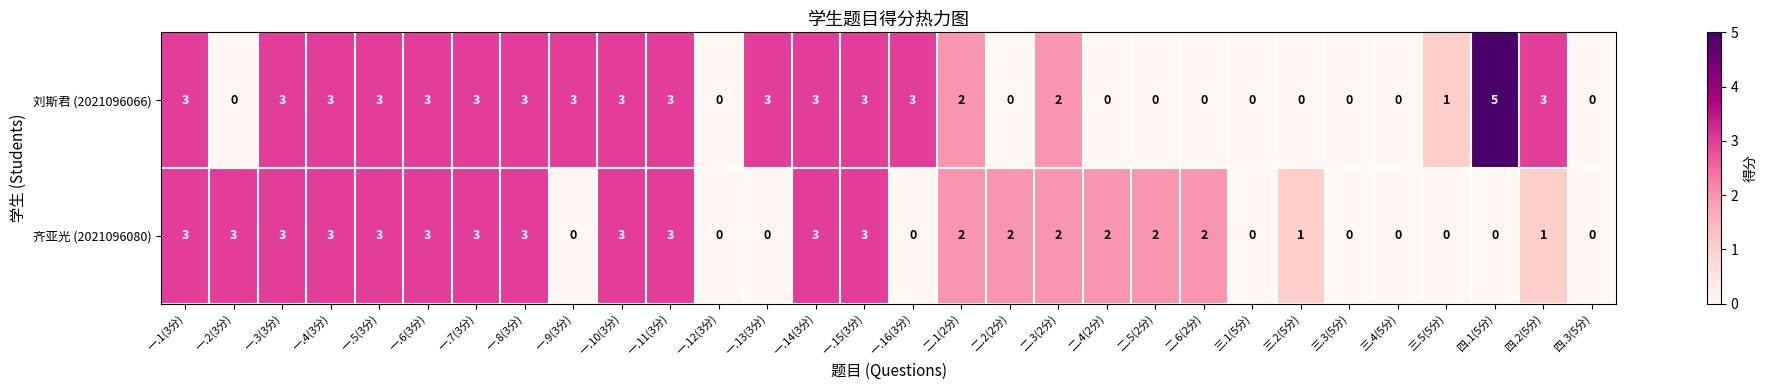

List the series in order of their peak value, highest first.

刘斯君 (2021096066), 齐亚光 (2021096080)